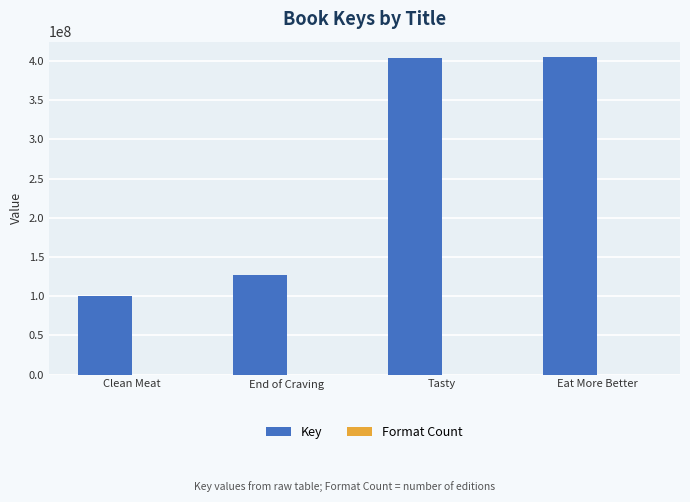

At which label is Key closest to 252638148?

End of Craving